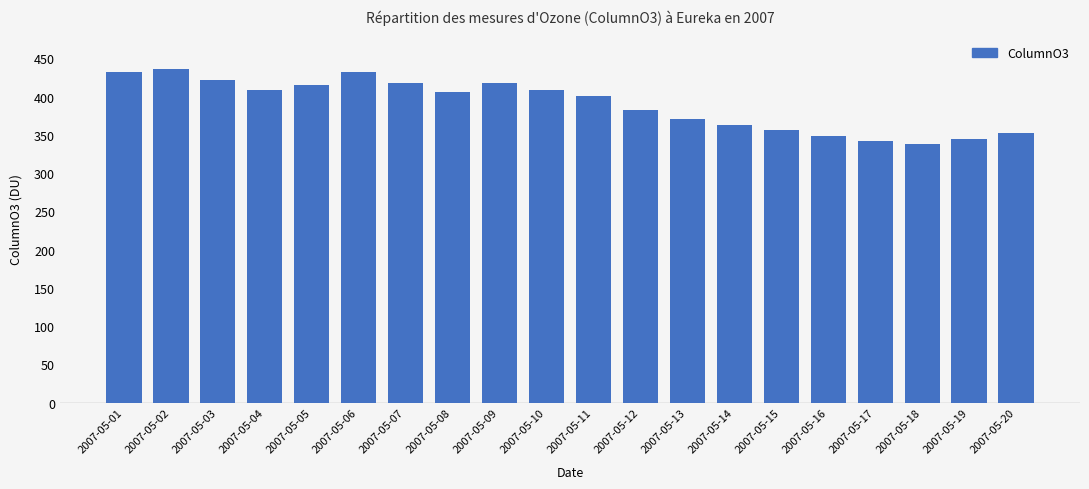

What is the greatest value displayed?

436.7